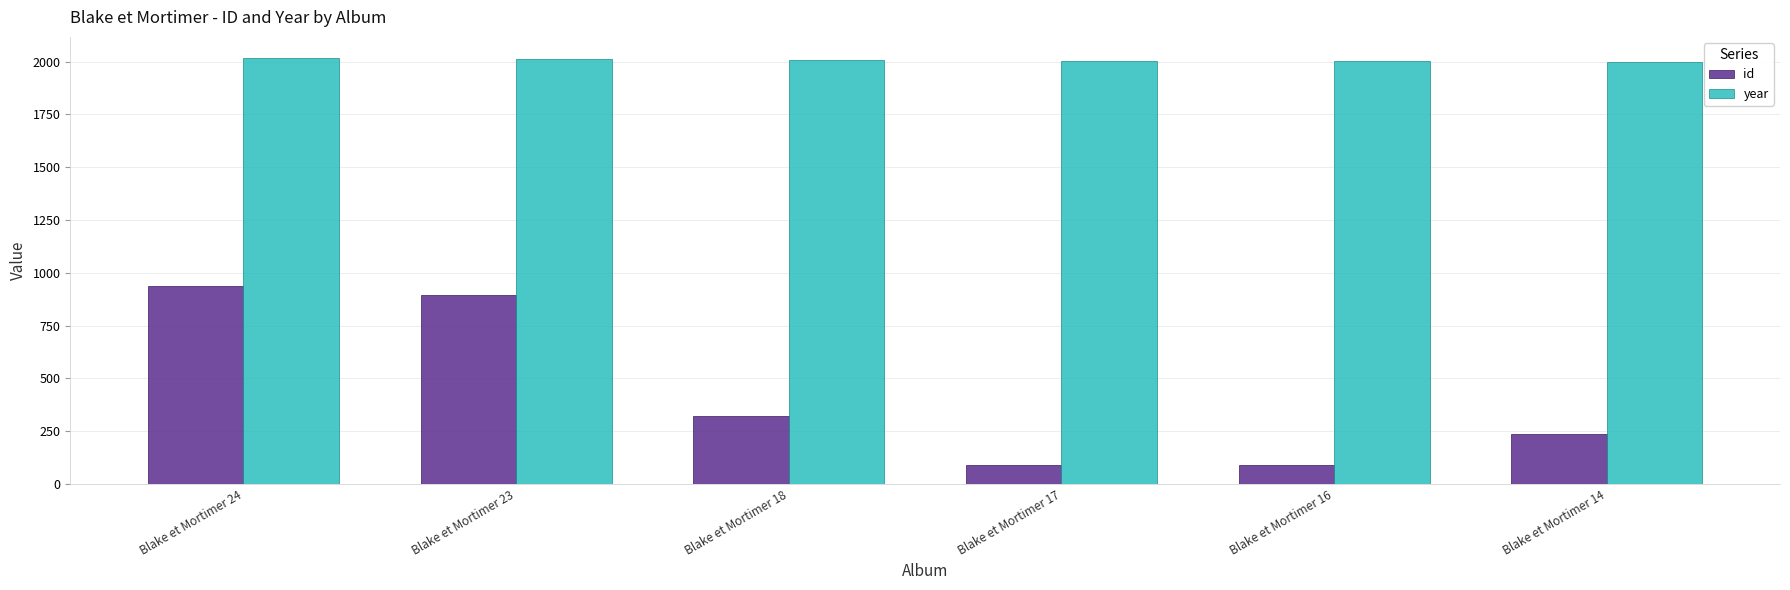

How many bars are there in each group?

2